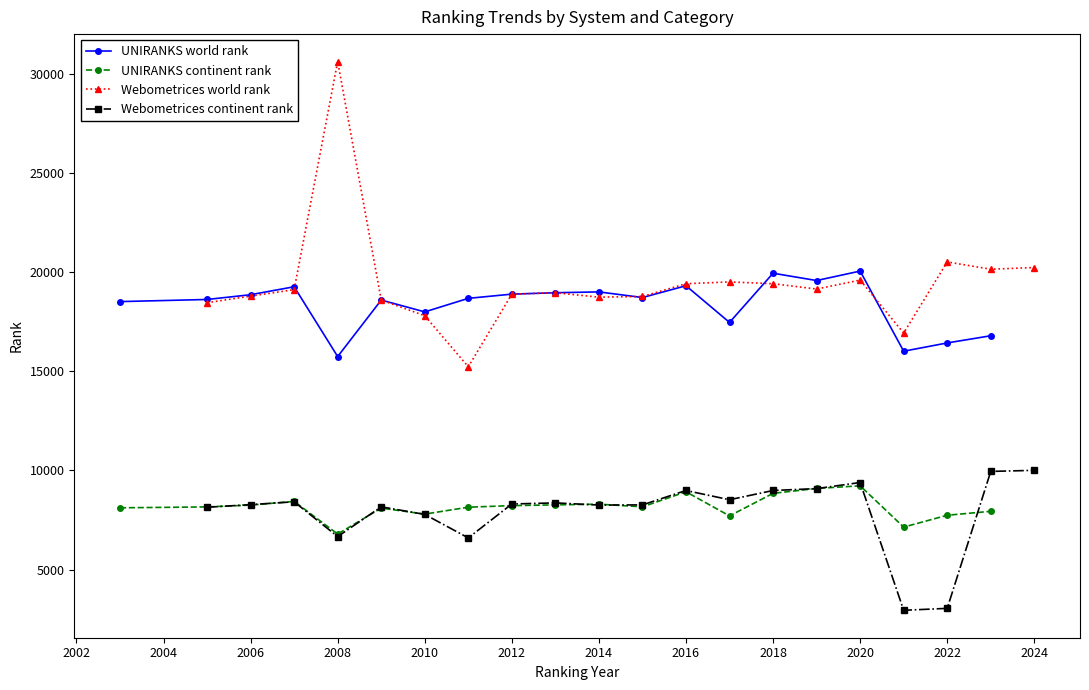

At which label is UNIRANKS world rank closest to 17907?

2010